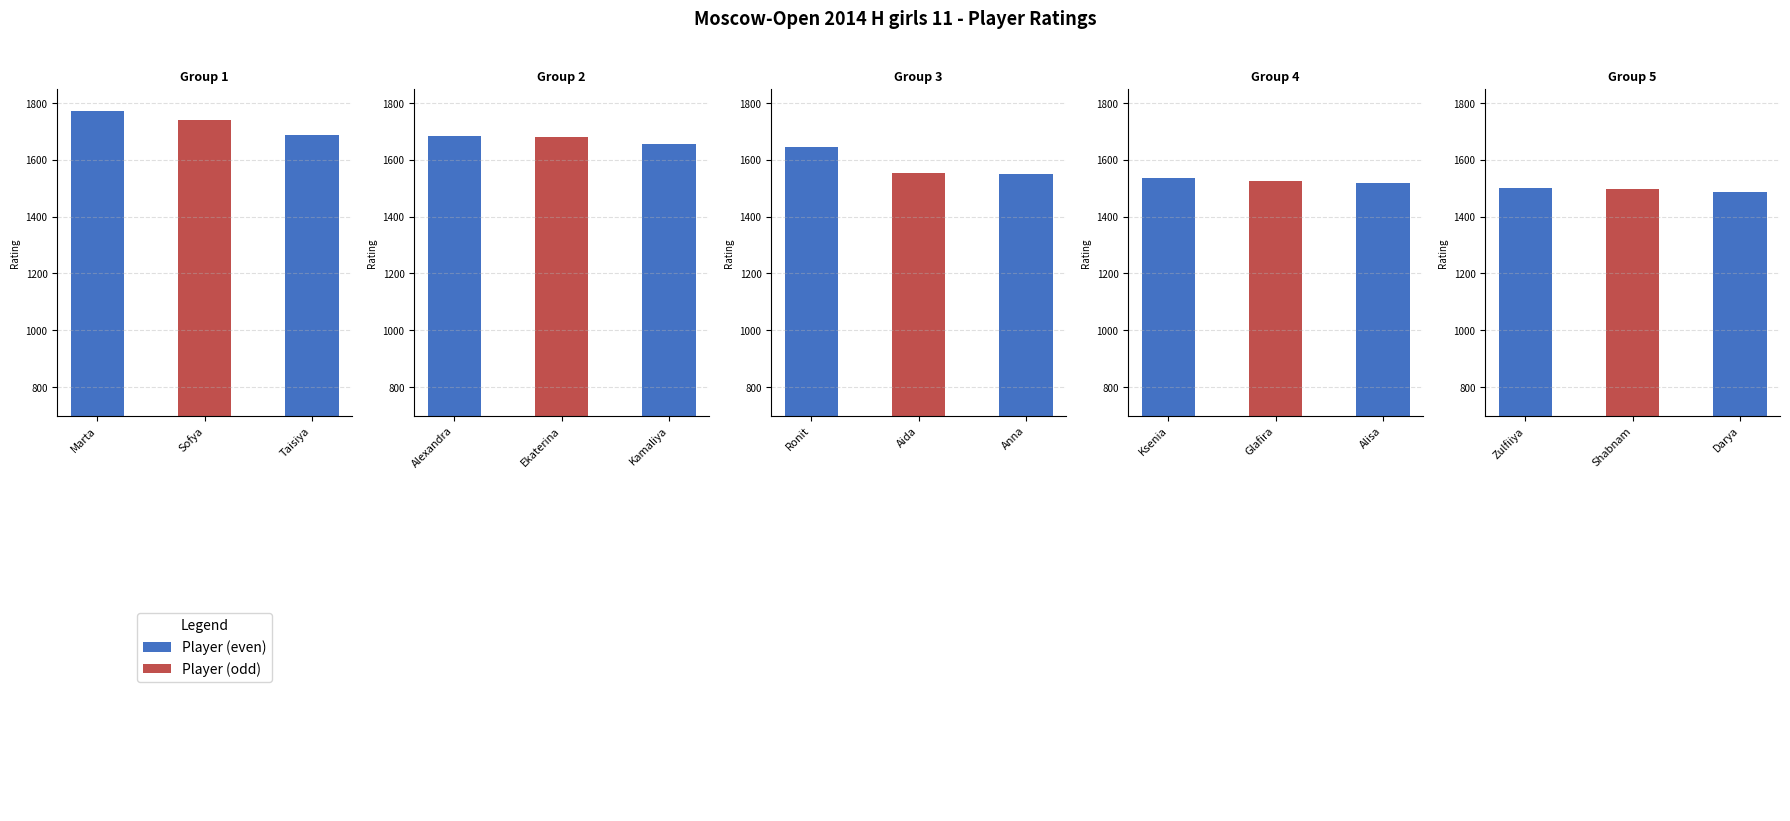

What is the average value?

1603